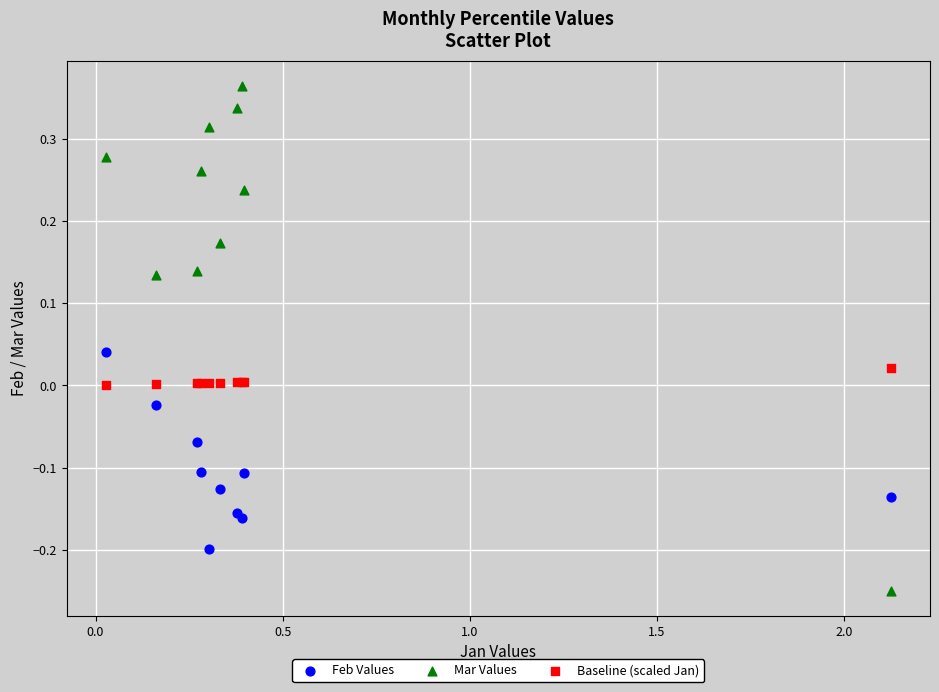

Which series reaches the maximum Y coordinate?

Mar Values